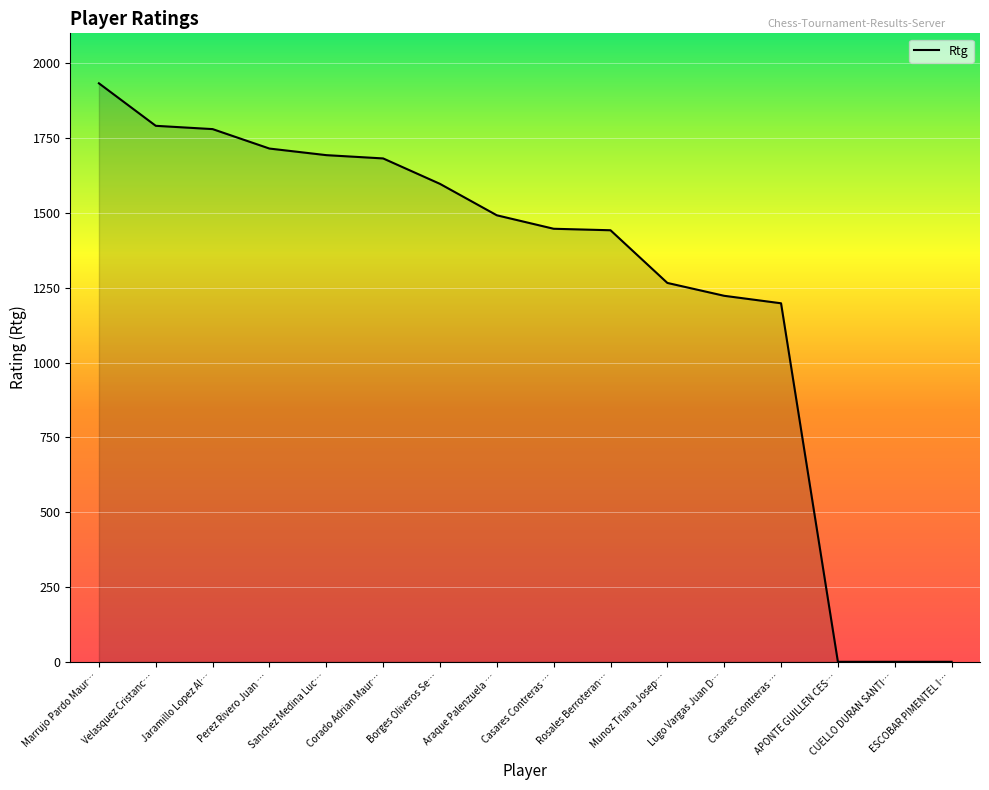

How many lines are shown in the chart?

1